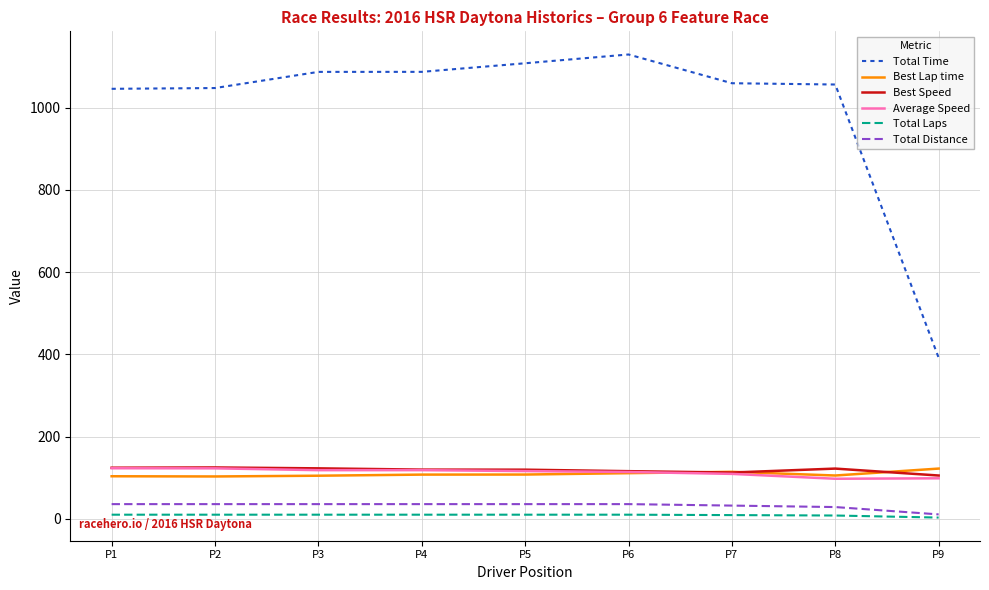

What value does the Best Speed series have at P5?

119.4